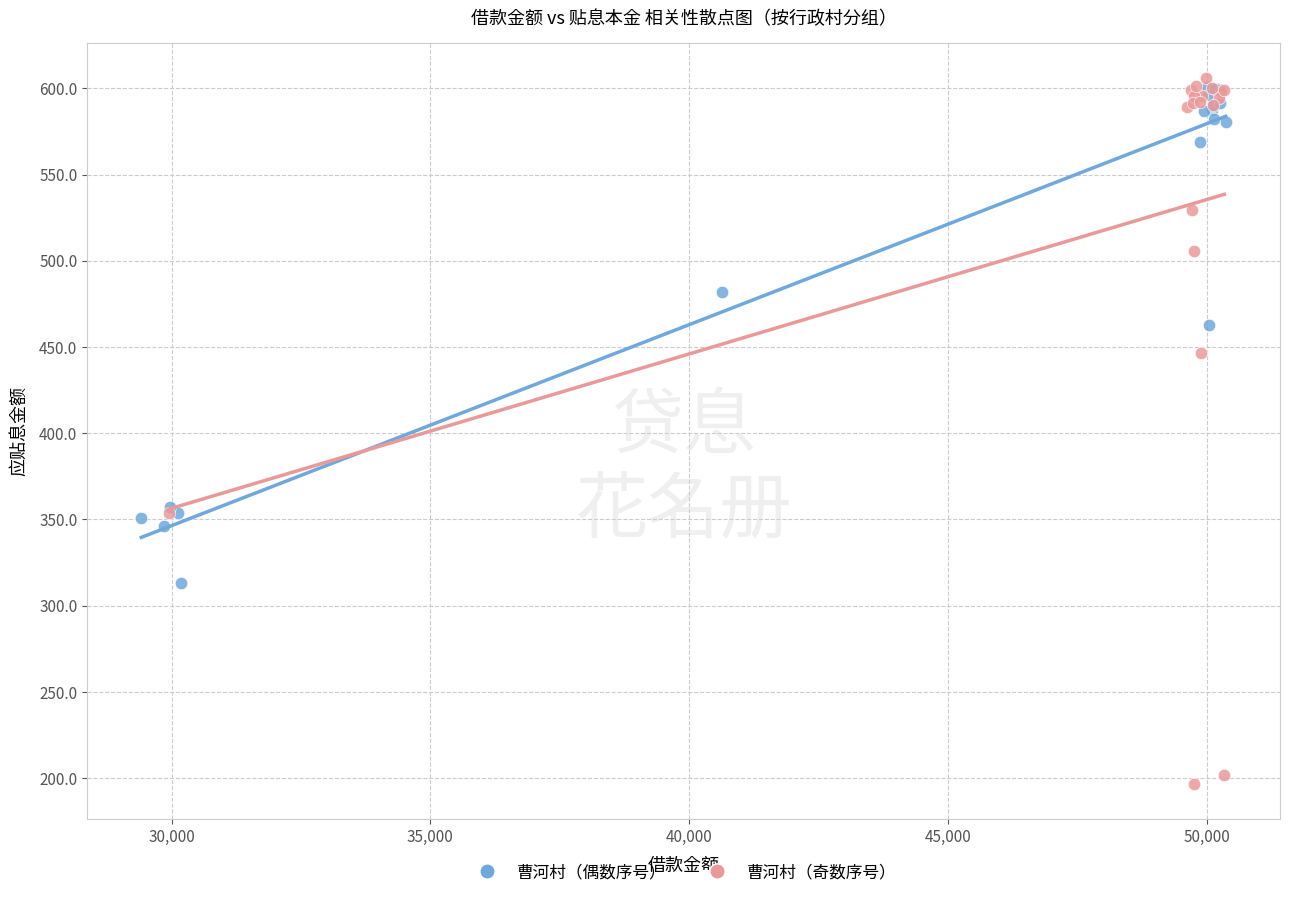

Which series reaches the maximum Y coordinate?

曹河村（奇数序号）